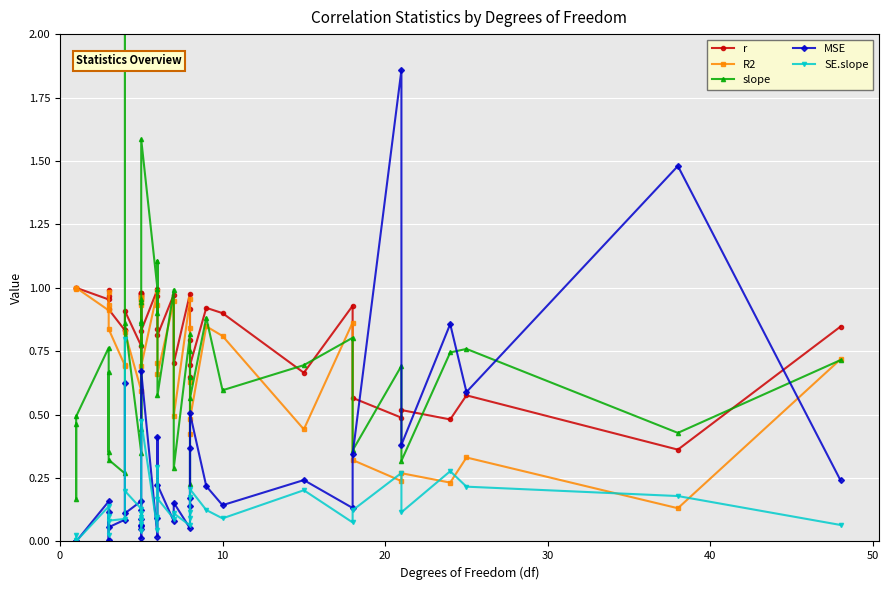

Does the chart display data point markers on the line(s)?

Yes